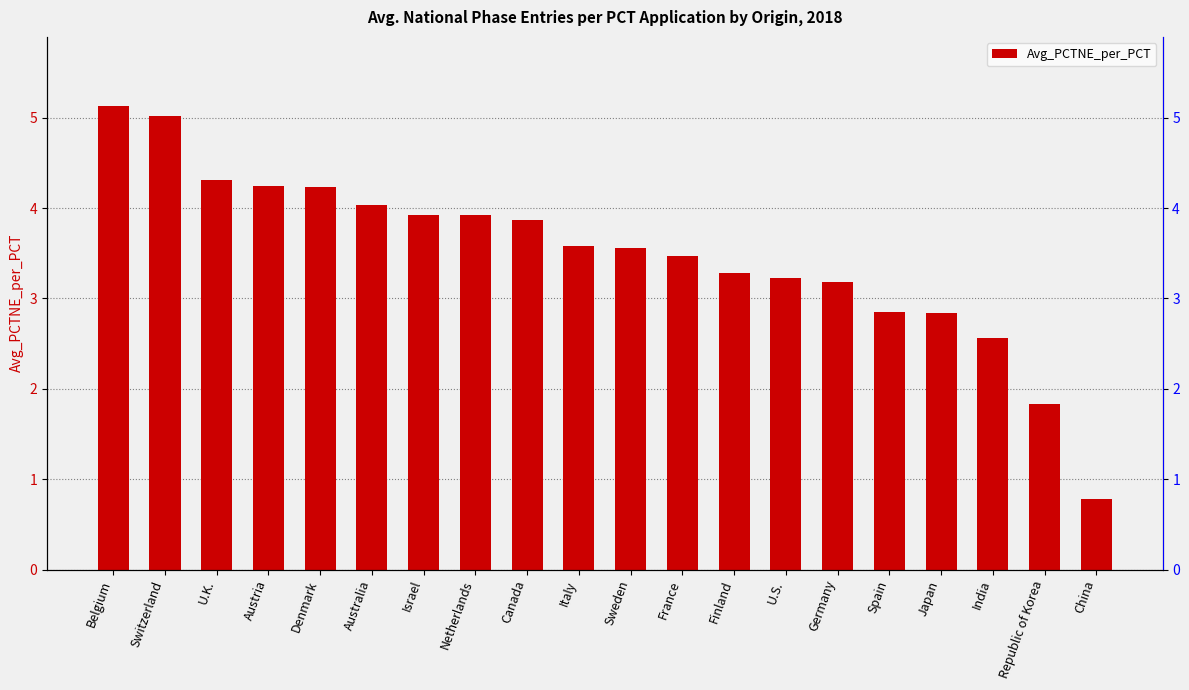

At which category does the chart reach its minimum across all series?

China